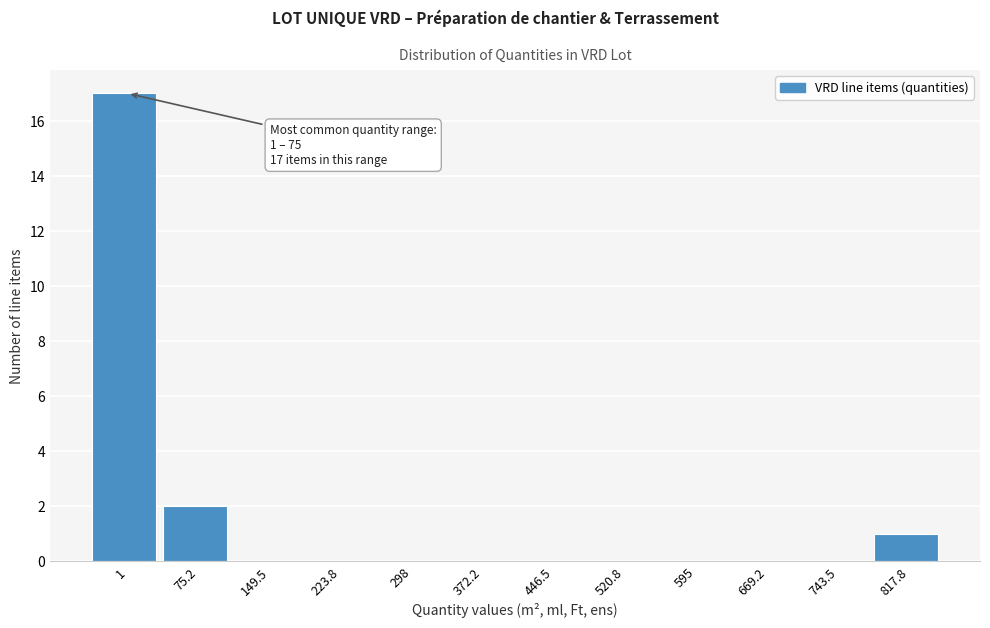

Reading left to right, what are all the values shown in this chart?

1=17	75.2=2	149.5=0	223.8=0	298=0	372.2=0	446.5=0	520.8=0	595=0	669.2=0	743.5=0	817.8=1